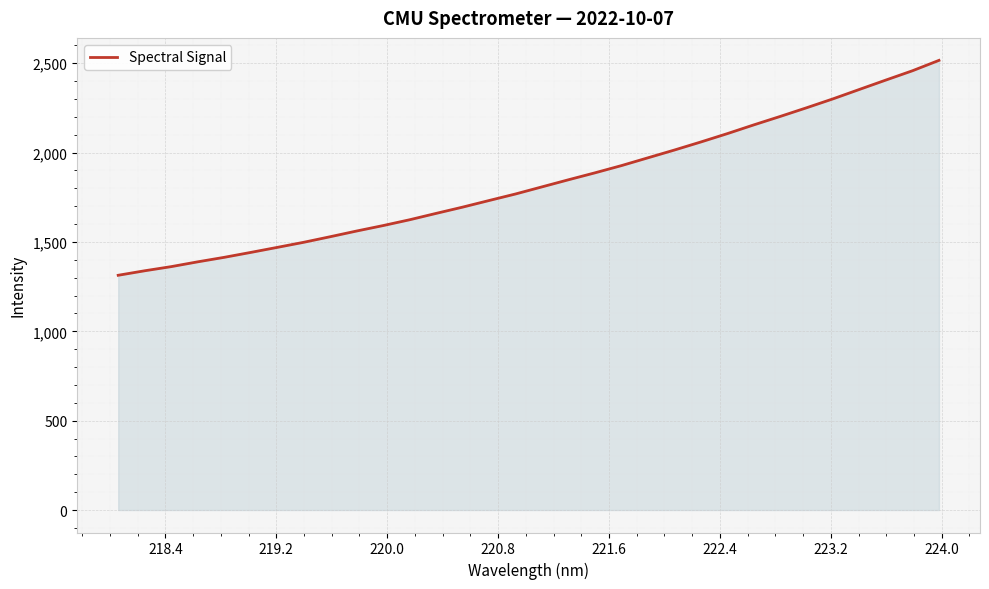

What is the difference between the maximum and minimum values?

1202.6